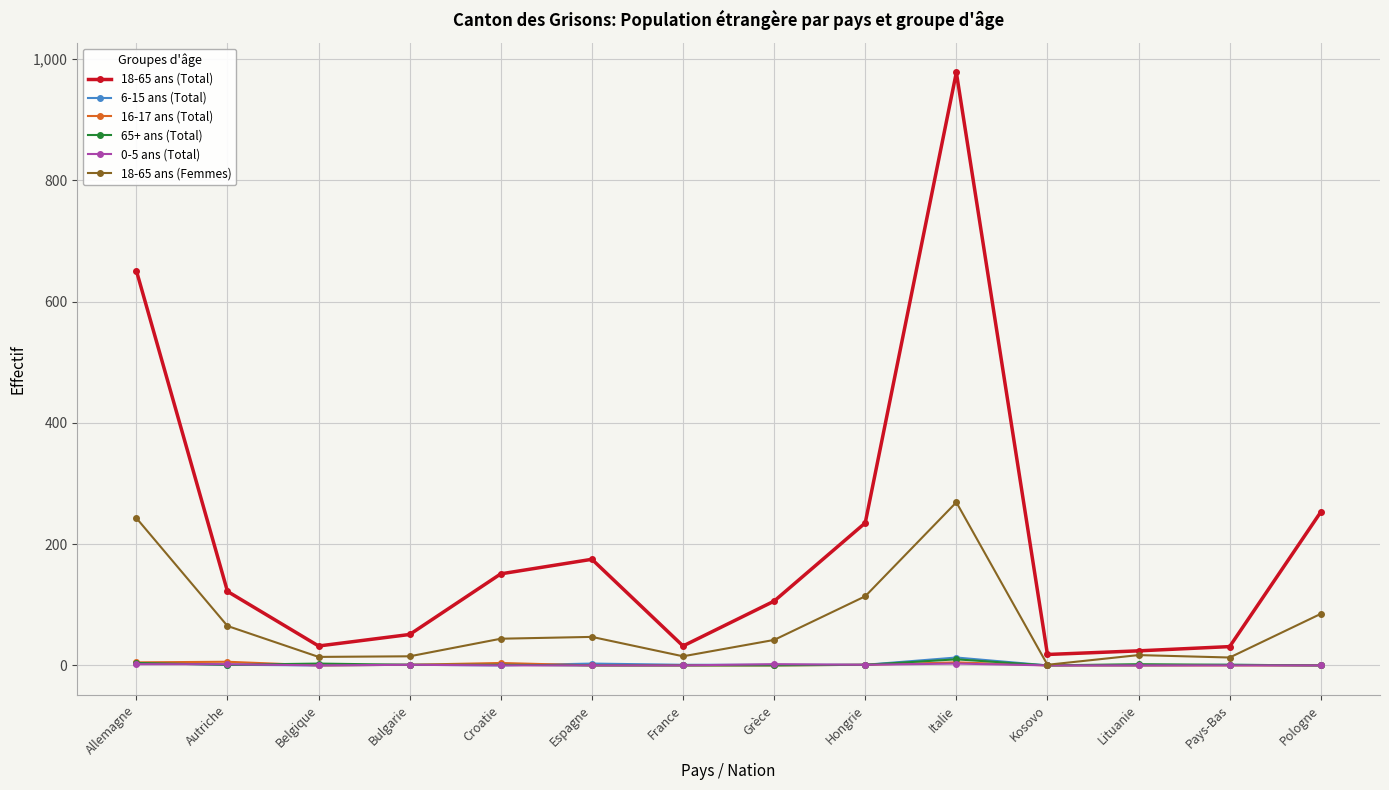

The value of 6-15 ans (Total) at Pologne is 0. True or false?

True